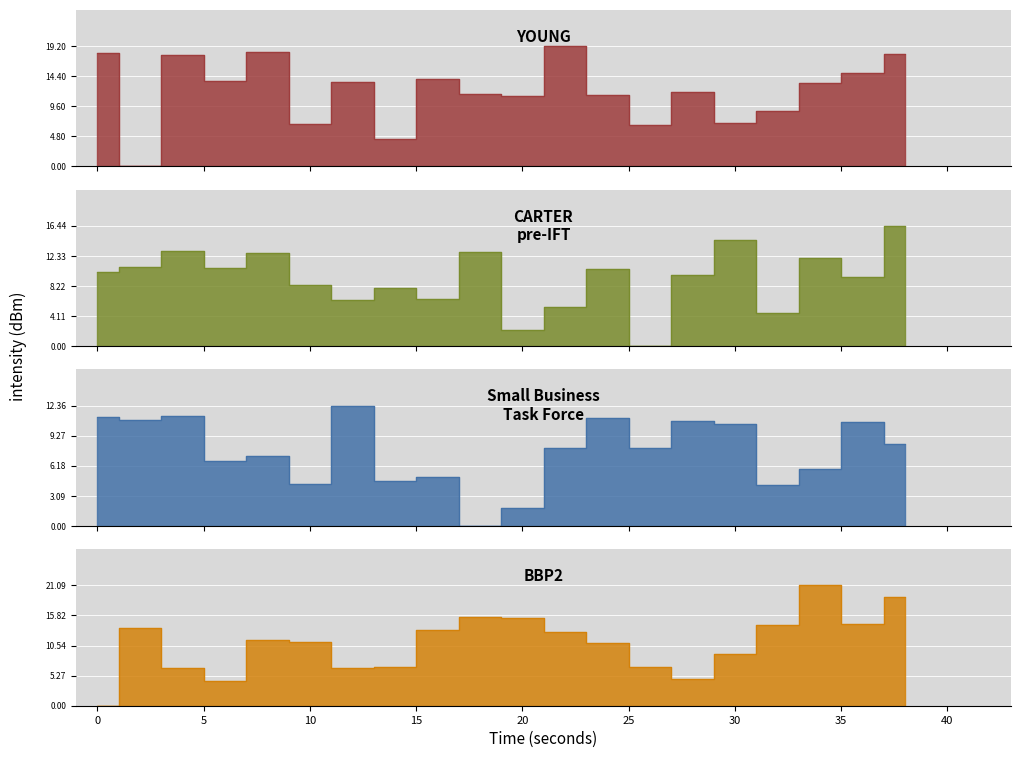

List the labels in order of YOUNG value, largest first.

22, 8, 0, 38, 4, 36, 16, 6, 12, 34, 28, 18, 24, 20, 32, 30, 10, 26, 14, 2